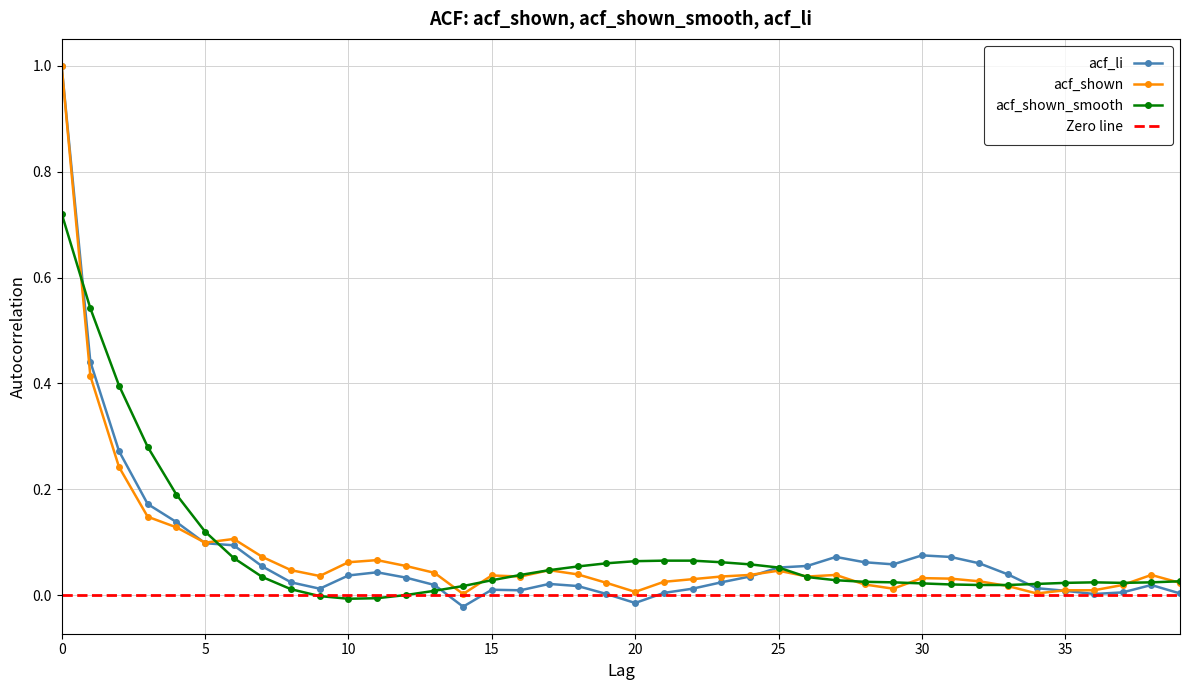

What is the value of the acf_li point at the 3rd from the left?

0.3